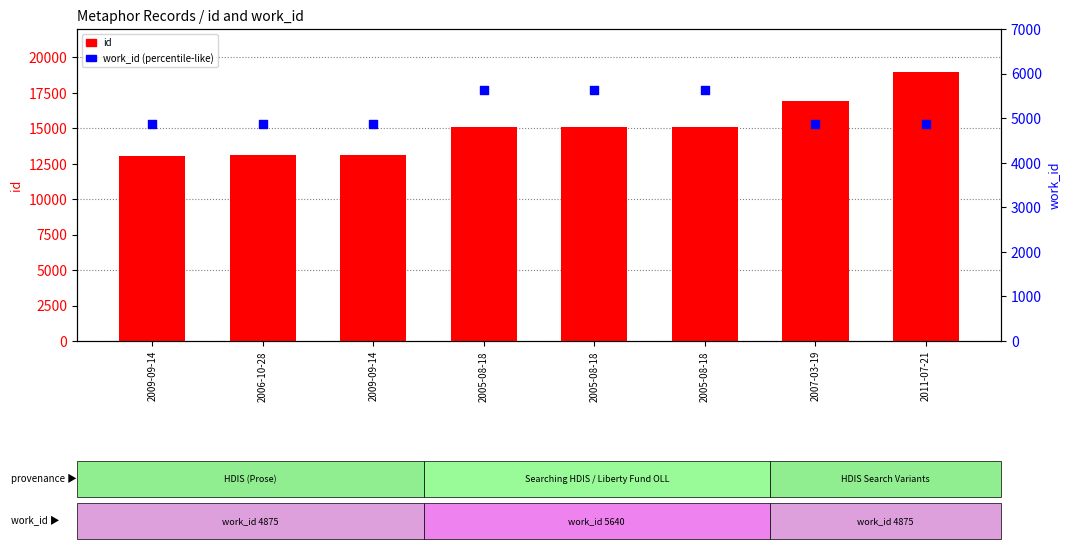

What is the total value across all series at 2005-08-18?

20716